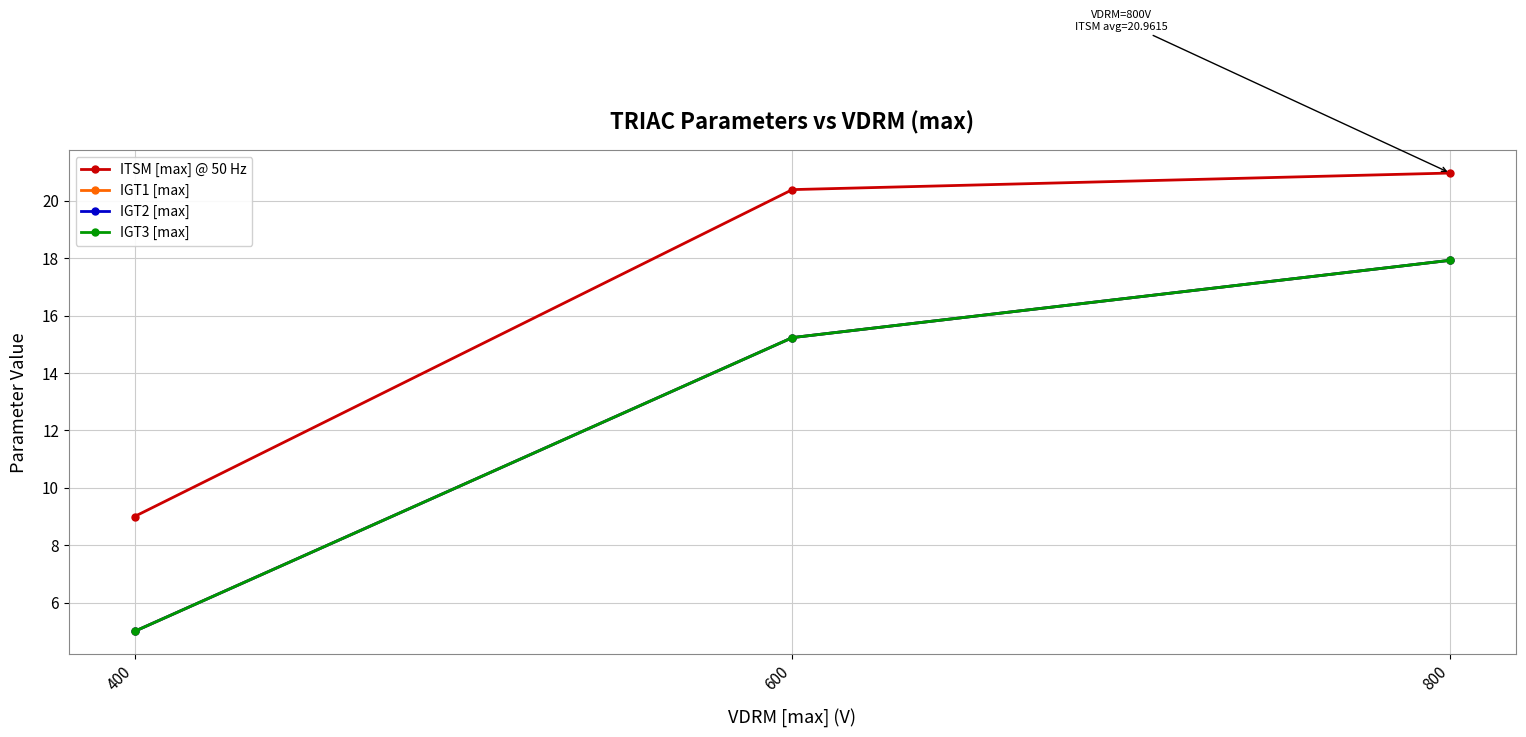

Is it true that IGT1 [max] equals 5.0 at 400?

True